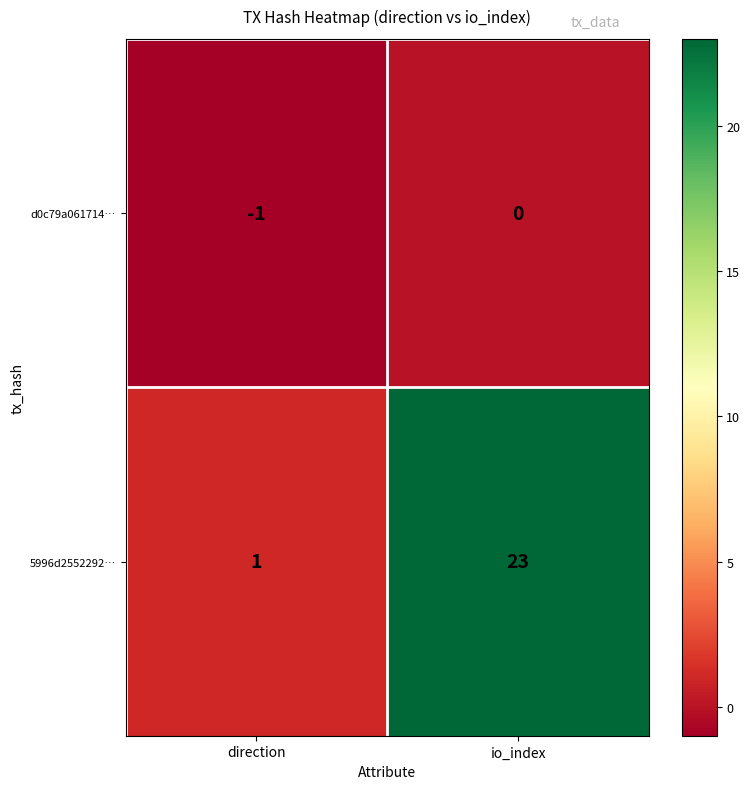

What is the difference between the 5996d2552292… values at io_index and direction?

22